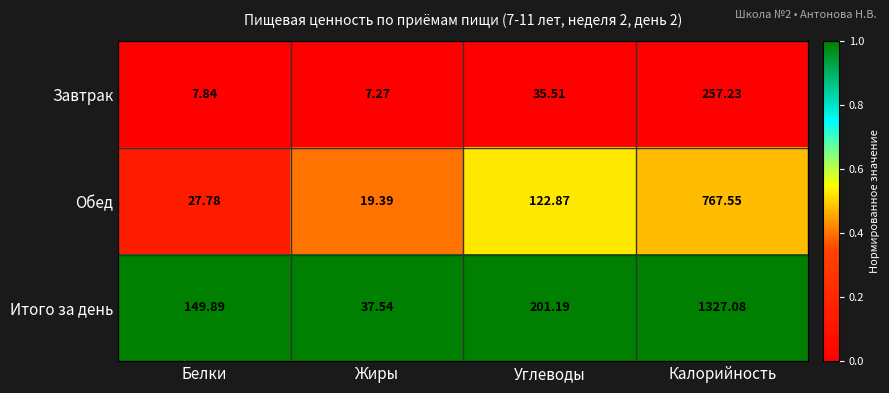

Rank the series by their maximum value, from highest to lowest.

Итого за день, Обед, Завтрак